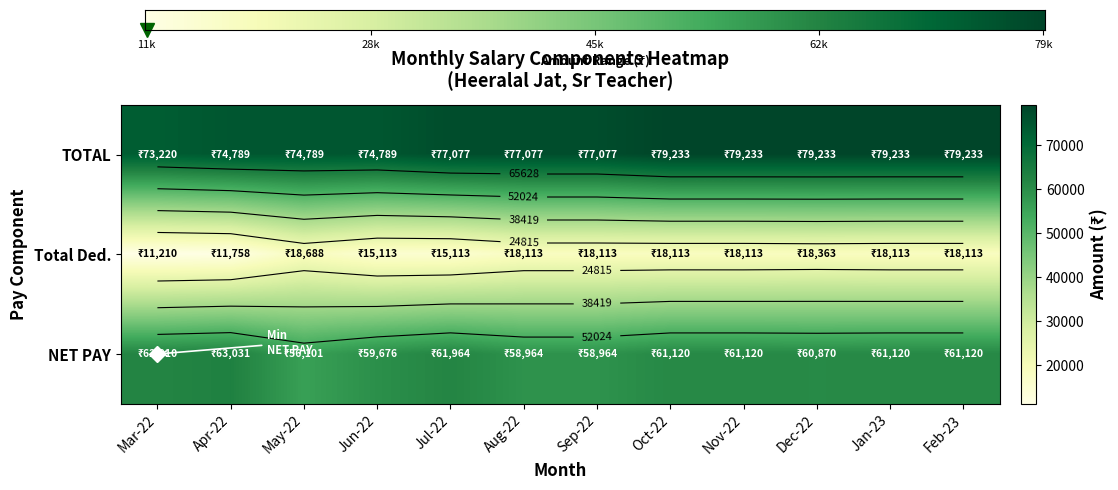

What is the minimum value shown in the chart?

11210